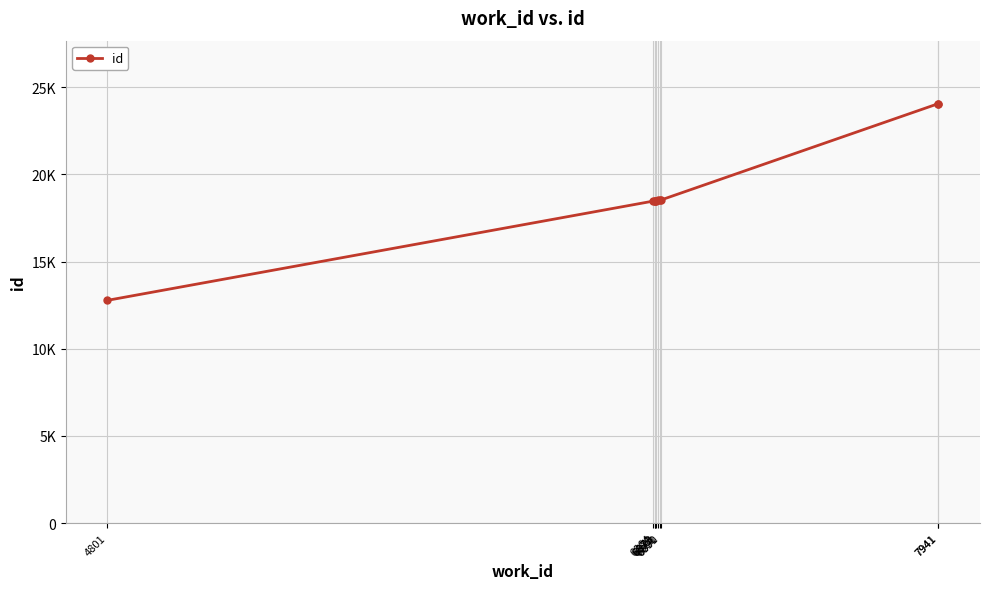

Reading left to right, extract all data points from this chart.

4801=12777	6864=18473	6870=18491	6871=18492	6873=18497	6881=18508	6890=18526	6891=18527	7941=24065	7941=24066